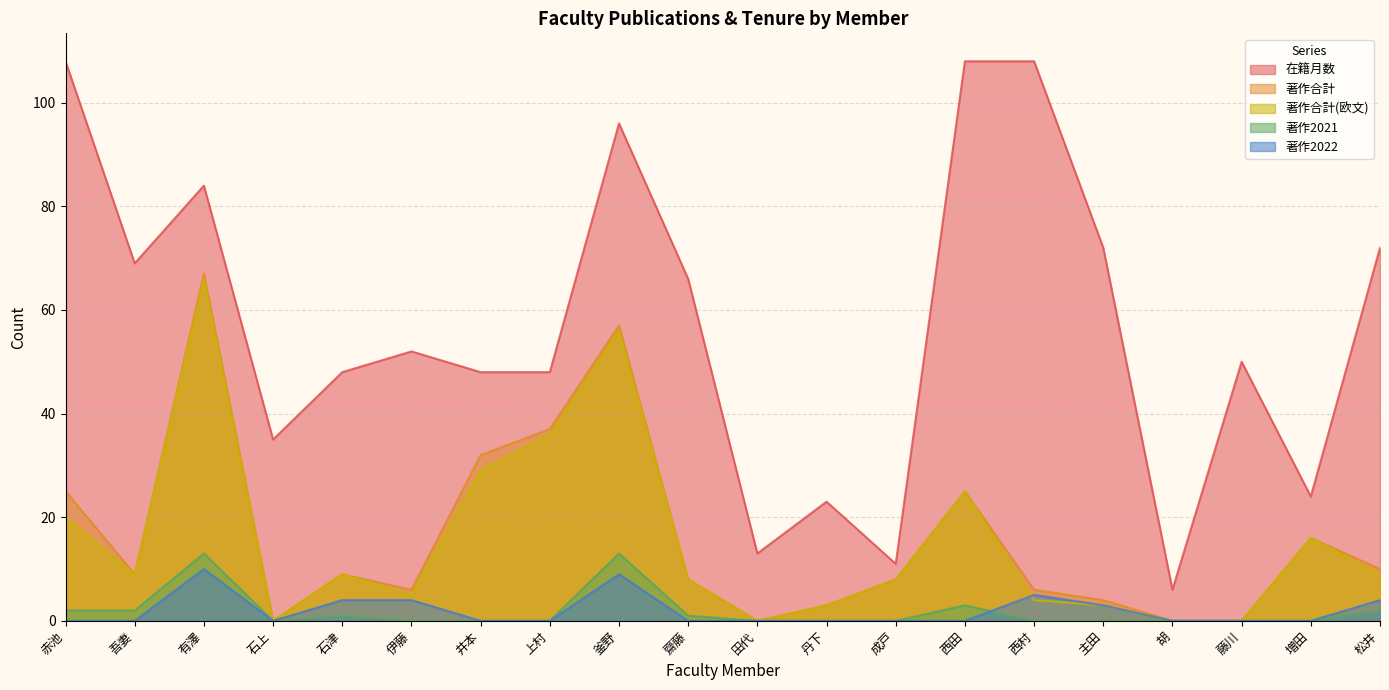

How many categories are shown in the chart?

20